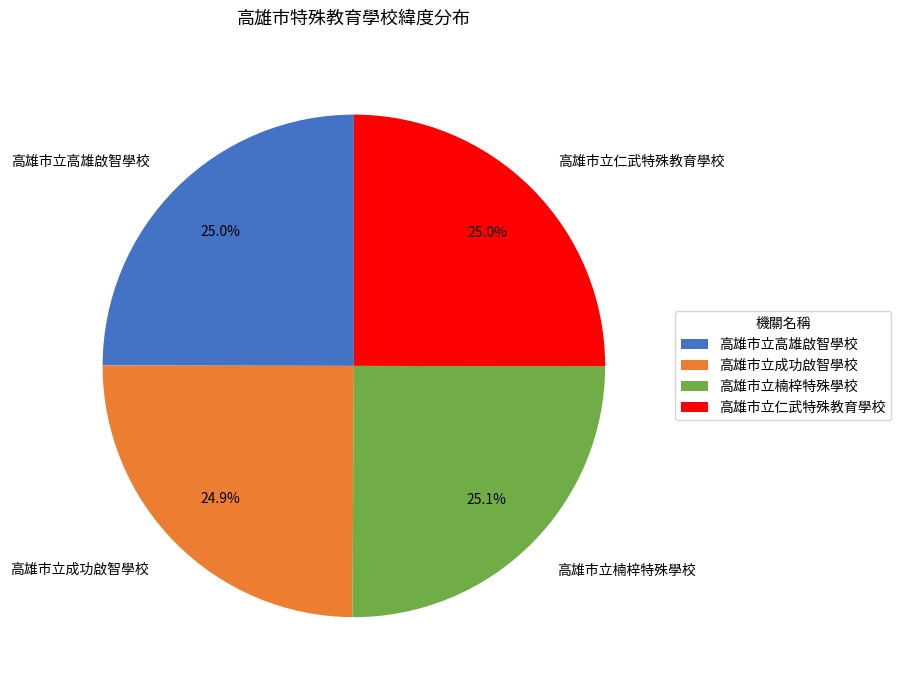

The 高雄市立仁武特殊教育學校 slice represents 33% of the pie. True or false?

False